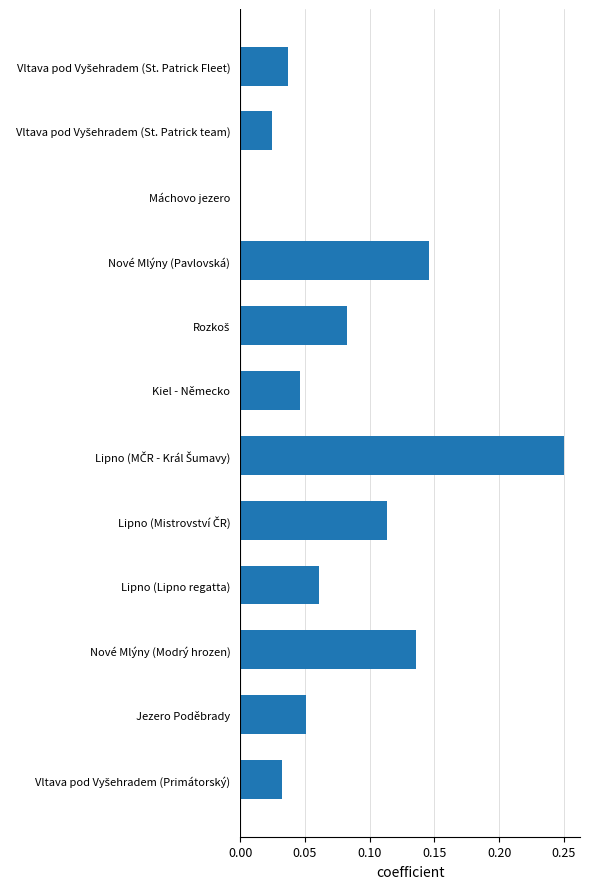

What is the change in value from Máchovo jezero to Lipno (Lipno regatta)?

+0.1